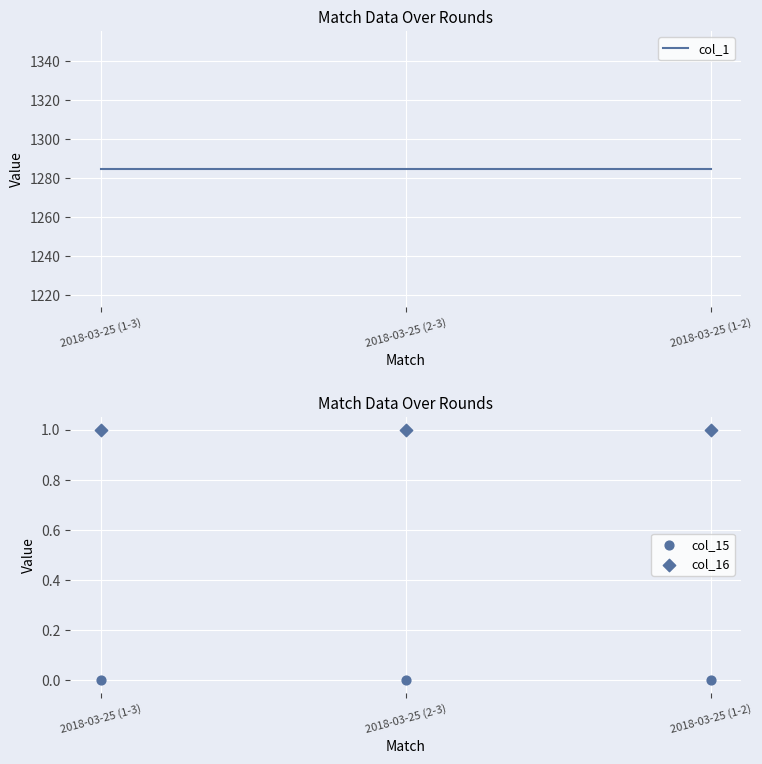

Which series contains the highest Y value?

col_1